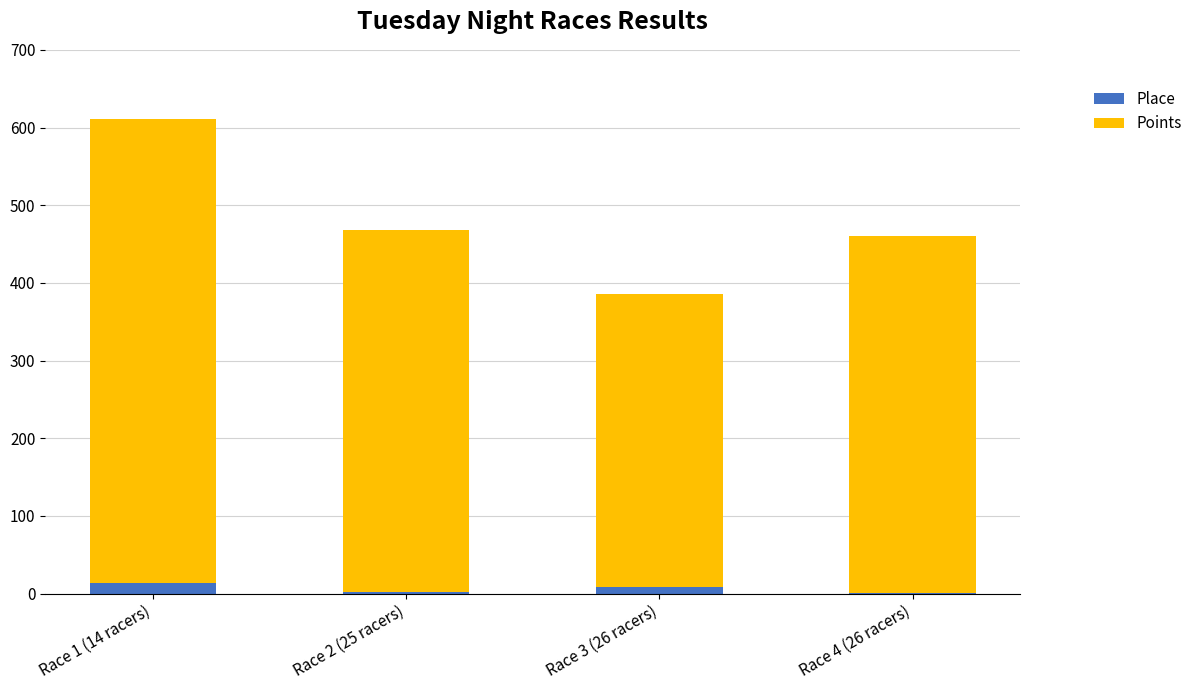

At which category is the sum across all series the highest?

Race 1 (14 racers)